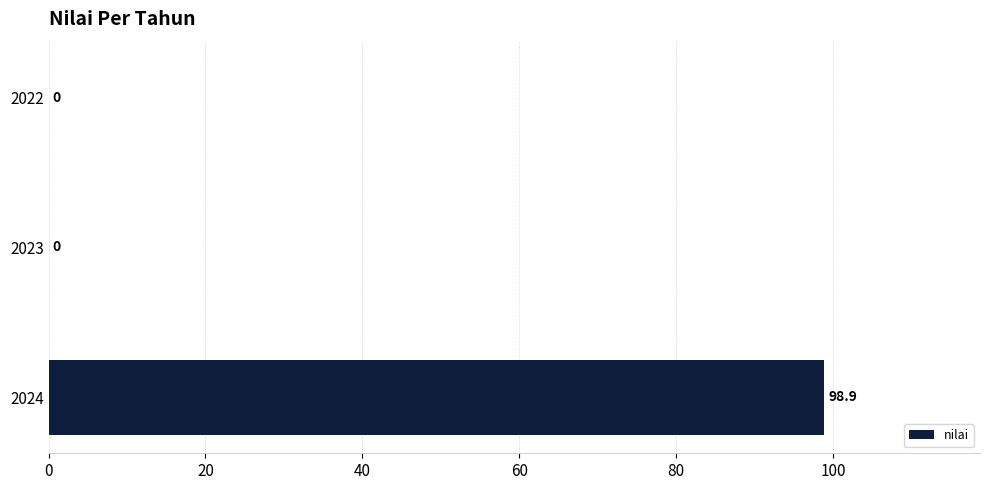

Count the number of data series in this chart.

1